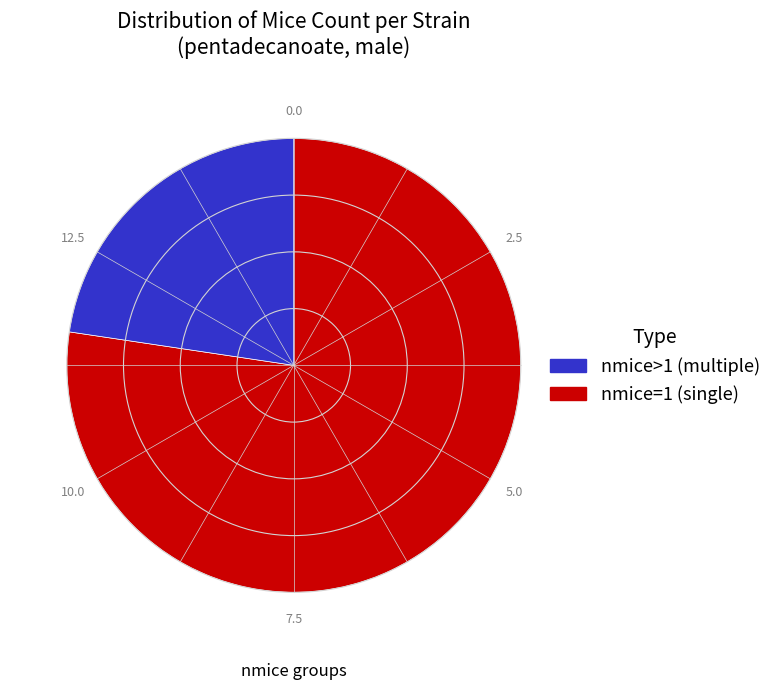

Is there a majority slice in this chart?

Yes